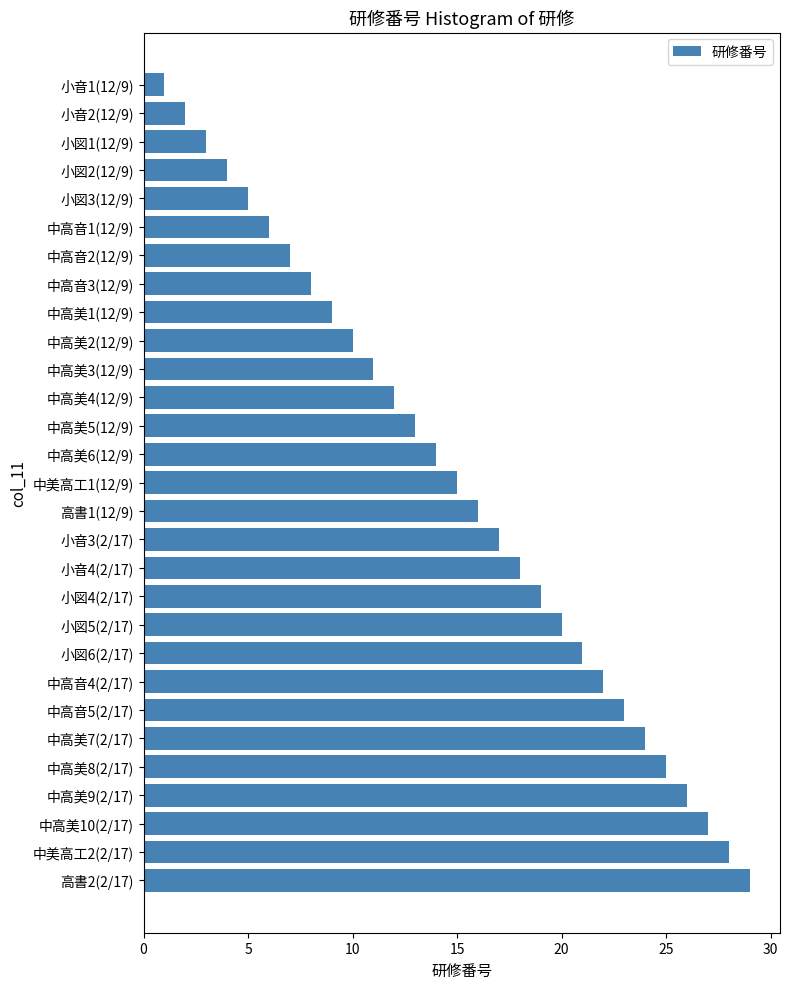

List the labels in order of value, largest first.

高書2(2/17), 中美高工2(2/17), 中高美10(2/17), 中高美9(2/17), 中高美8(2/17), 中高美7(2/17), 中高音5(2/17), 中高音4(2/17), 小図6(2/17), 小図5(2/17), 小図4(2/17), 小音4(2/17), 小音3(2/17), 高書1(12/9), 中美高工1(12/9), 中高美6(12/9), 中高美5(12/9), 中高美4(12/9), 中高美3(12/9), 中高美2(12/9), 中高美1(12/9), 中高音3(12/9), 中高音2(12/9), 中高音1(12/9), 小図3(12/9), 小図2(12/9), 小図1(12/9), 小音2(12/9), 小音1(12/9)